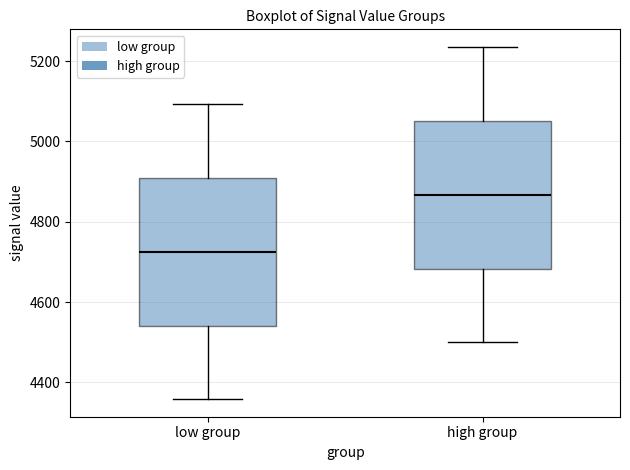

Which box has the highest median line?

high group